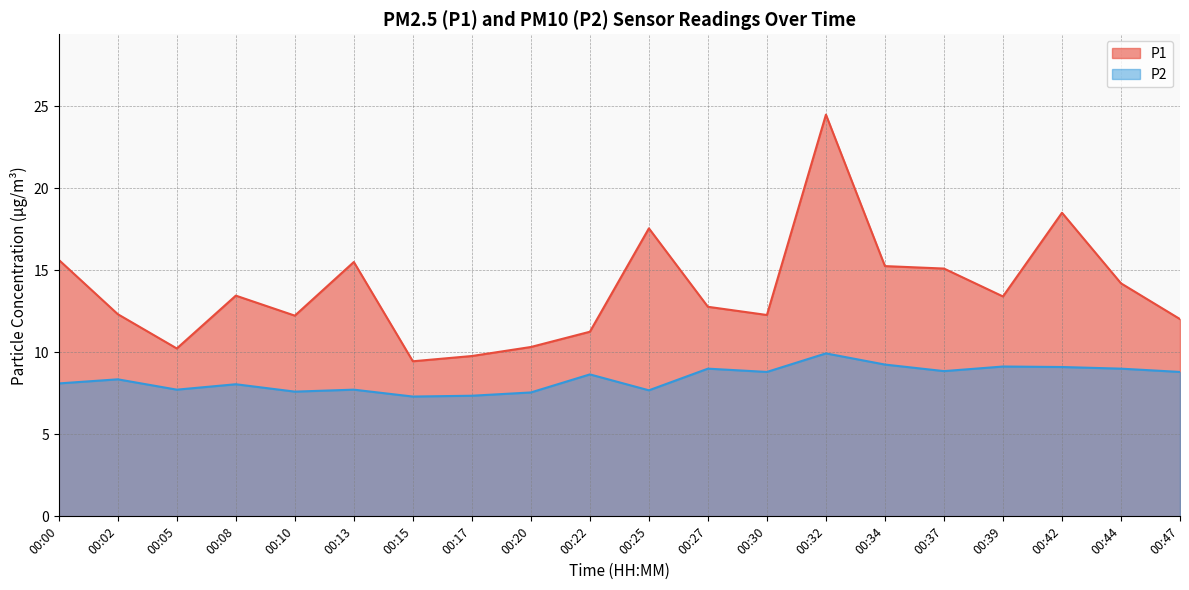

What is the difference between the P1 values at 00:05 and 00:37?

4.9